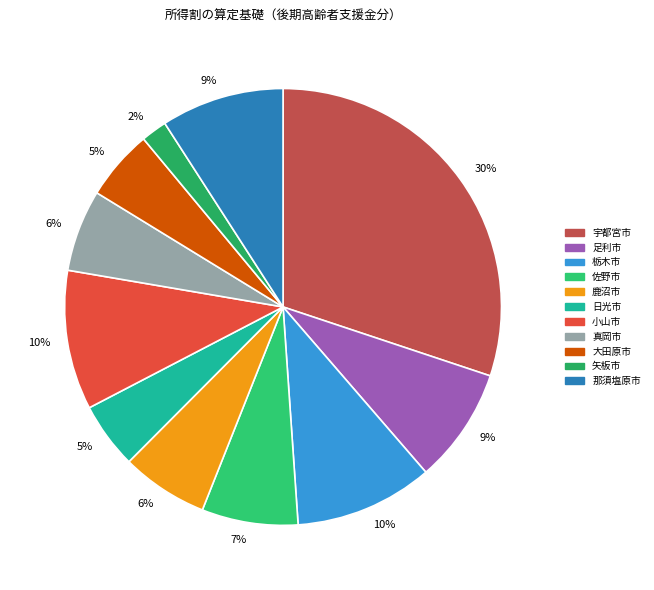

Which slice is the largest?

宇都宮市